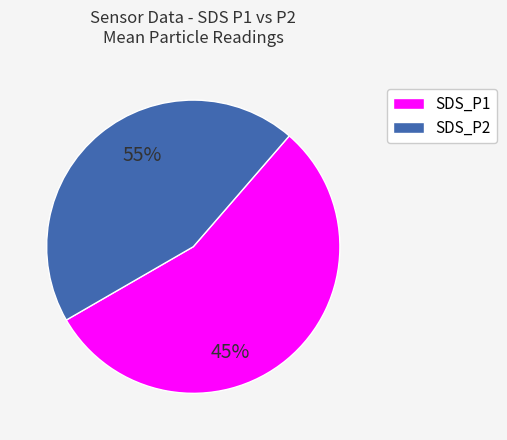

Rank the categories by value from lowest to highest.

SDS_P2, SDS_P1